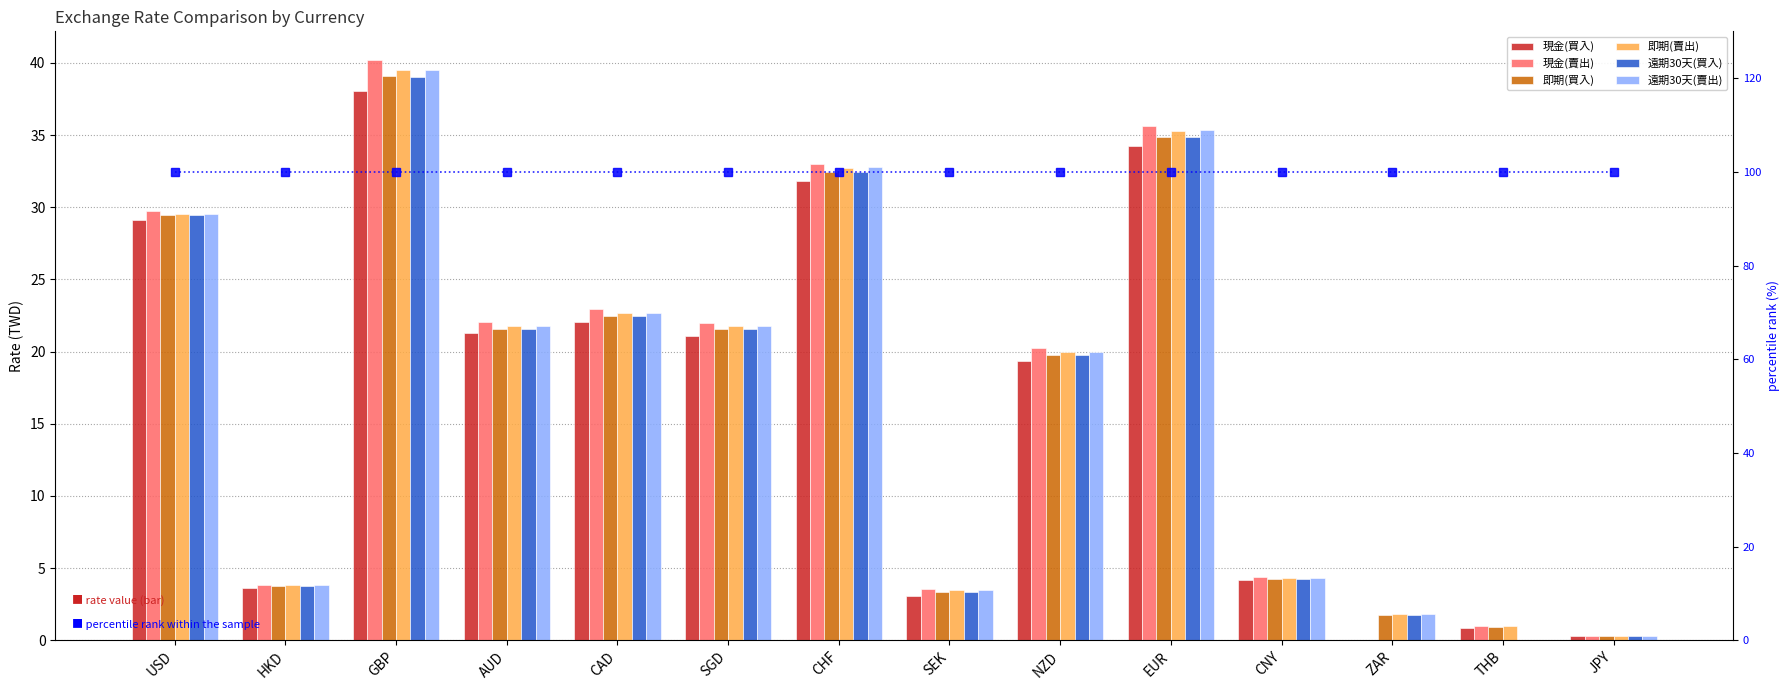

List the series in order of their peak value, lowest first.

現金(買入), 遠期30天(買入), 即期(買入), 即期(賣出), 遠期30天(賣出), 現金(賣出)